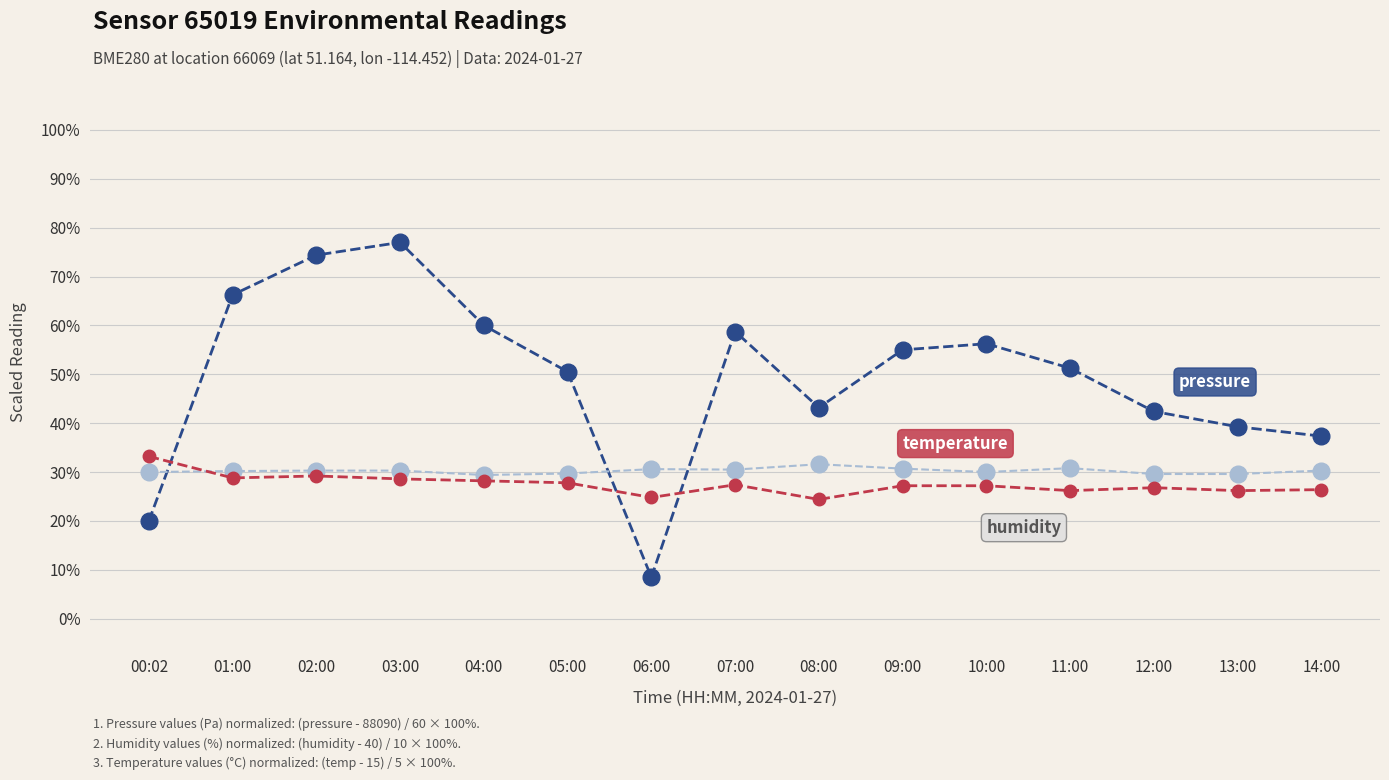

What position from the right is 02:00?

13